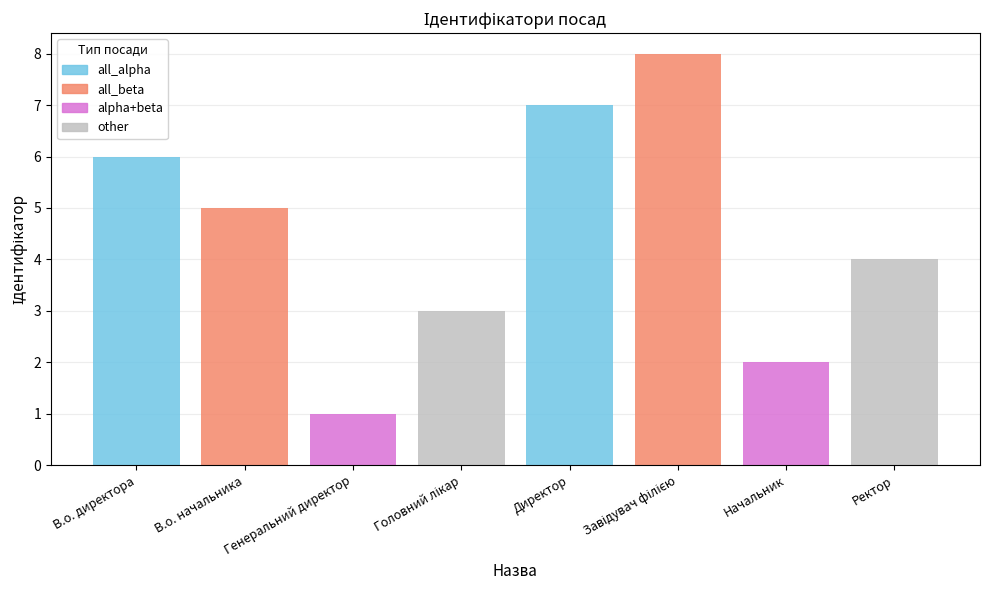

Count the values in the range 3 to 7.

5